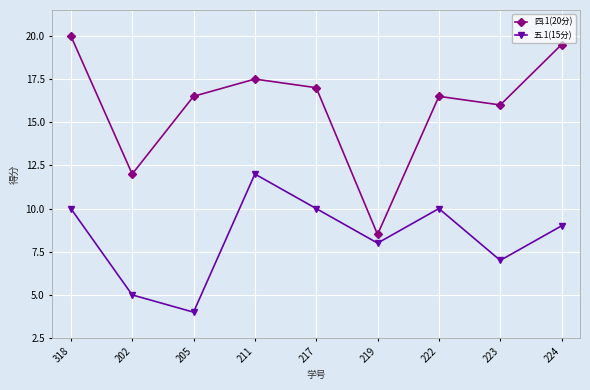

What is the difference between the maximum and second lowest values in the 五.1(15分) series?

7.0